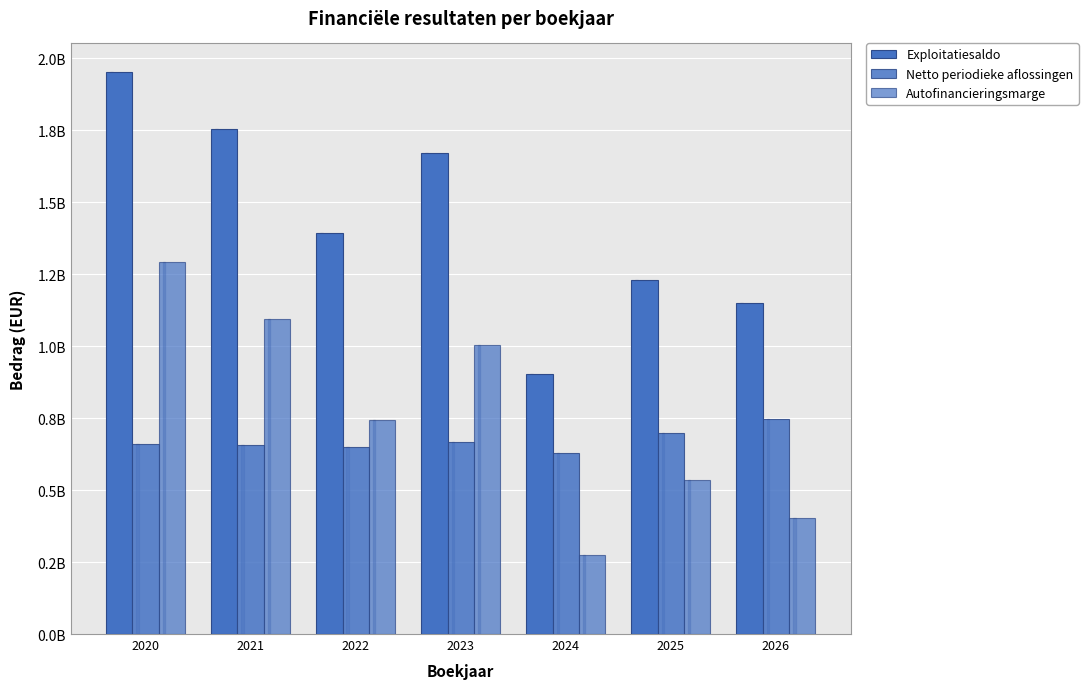

Are the bars grouped side by side (vs. stacked)?

Yes